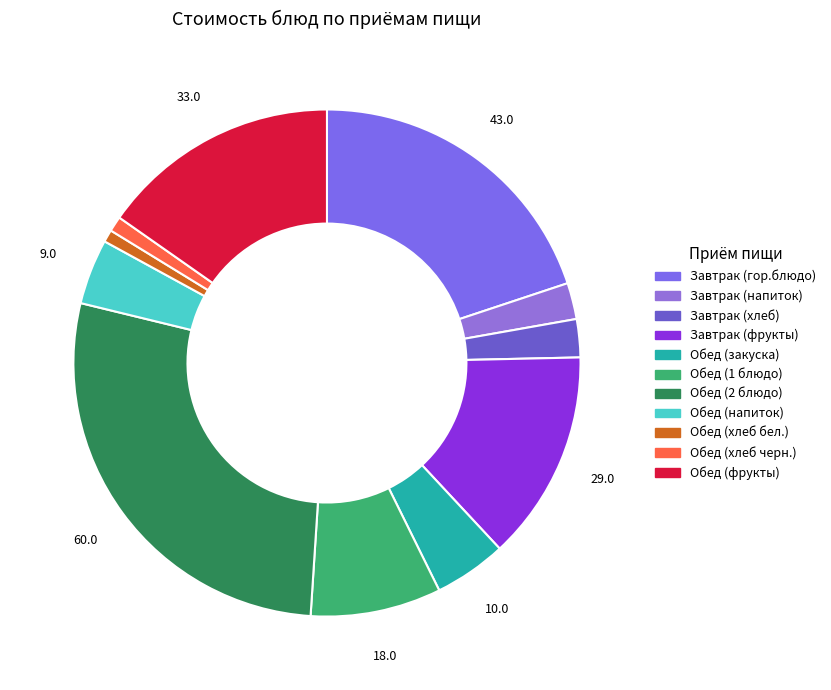

How many segments does this pie chart have?

11